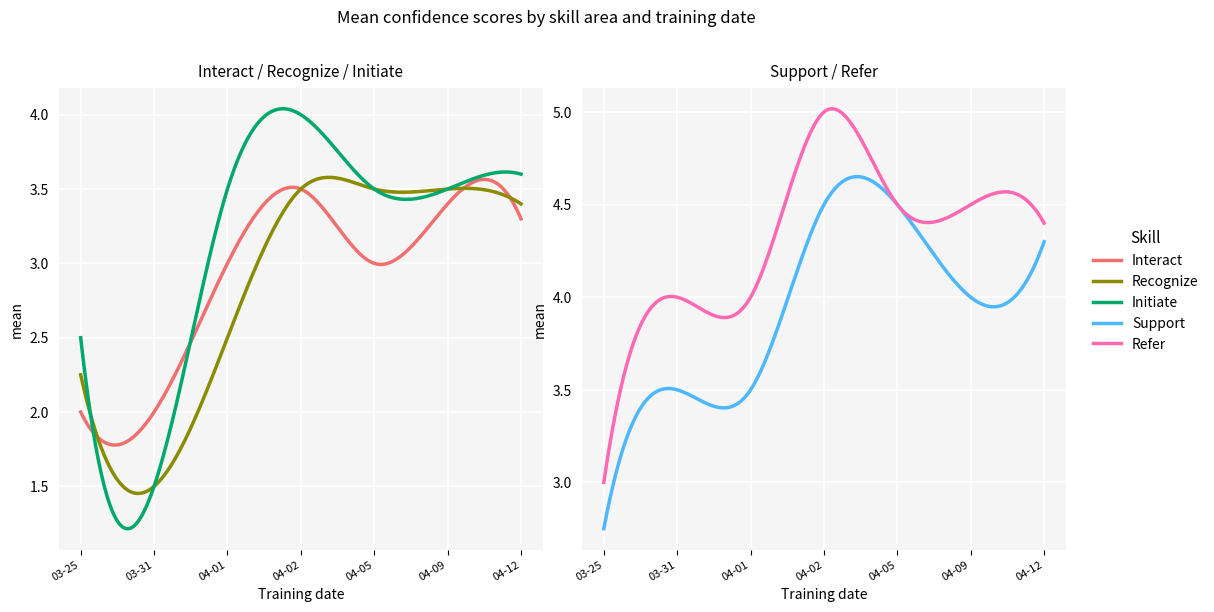

In Interact, how many points are lower than both neighbors (excluding endpoints)?

1